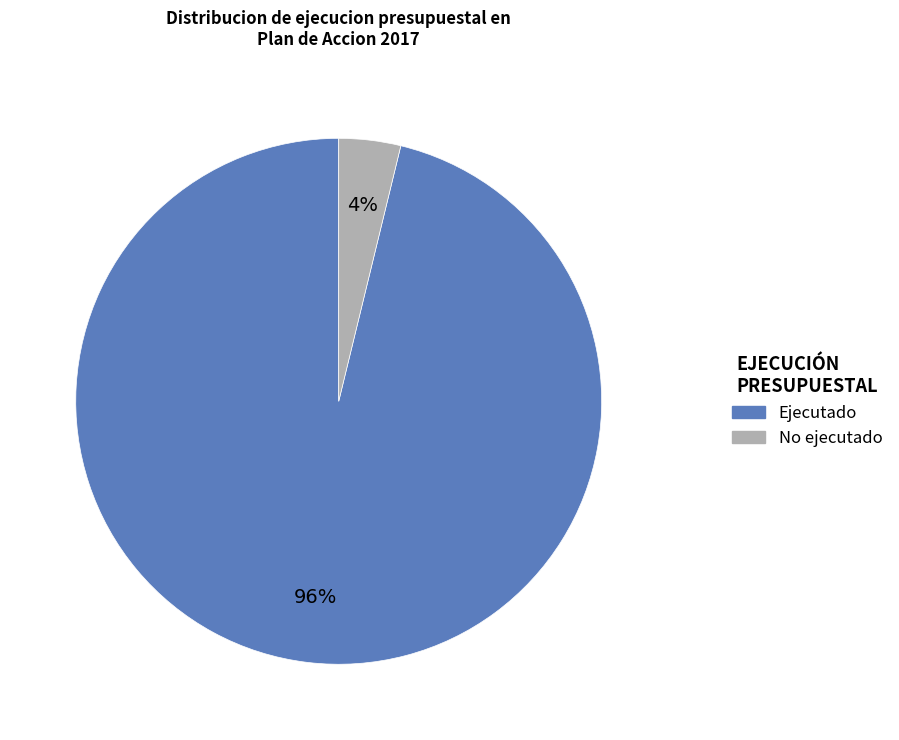

How many slices are in this pie chart?

2